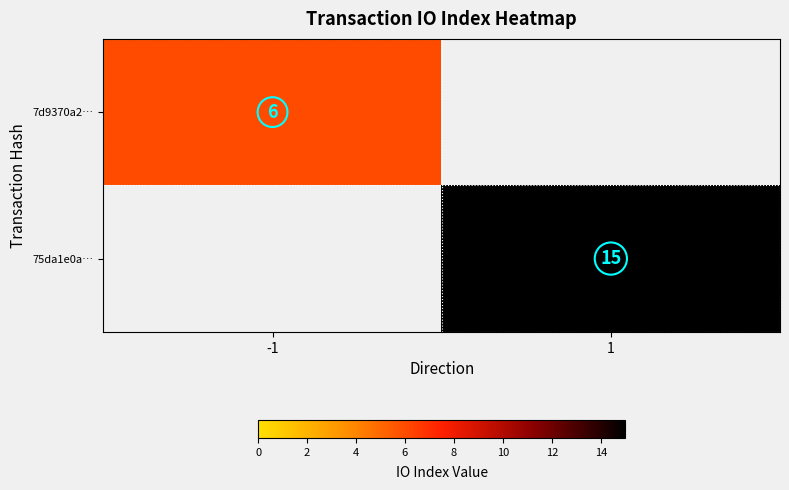

The 7d9370a2… series shows 10 at -1. True or false?

False